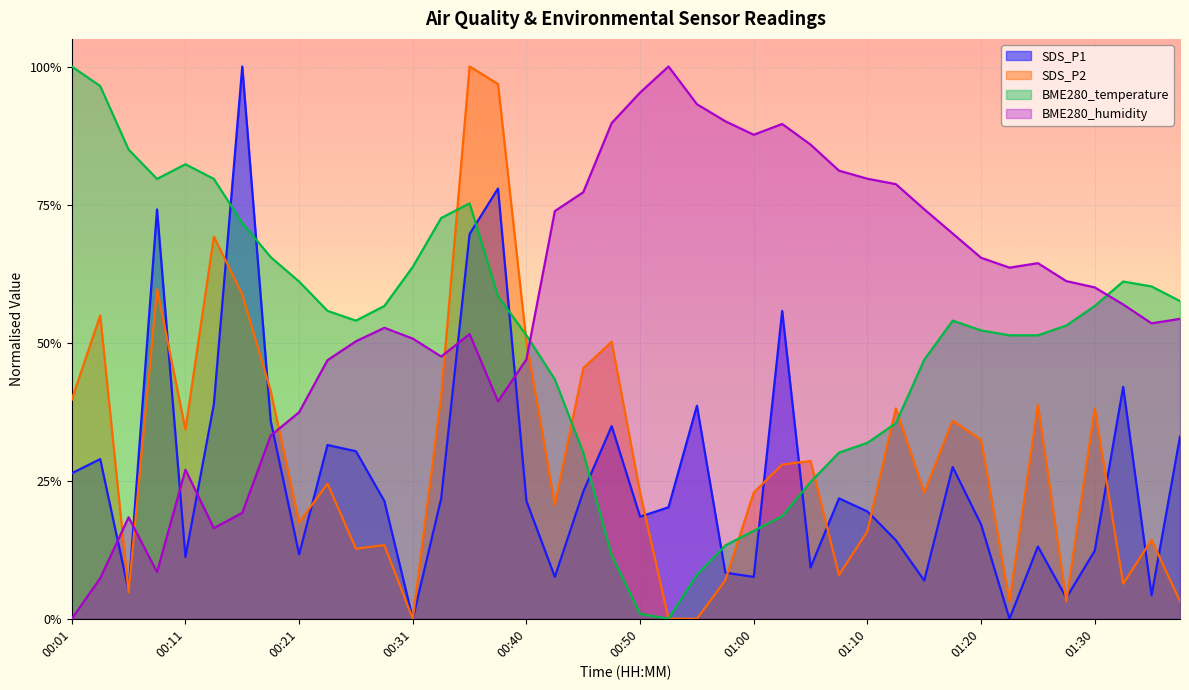

What are all the series names shown in the legend?

SDS_P1, SDS_P2, BME280_temperature, BME280_humidity